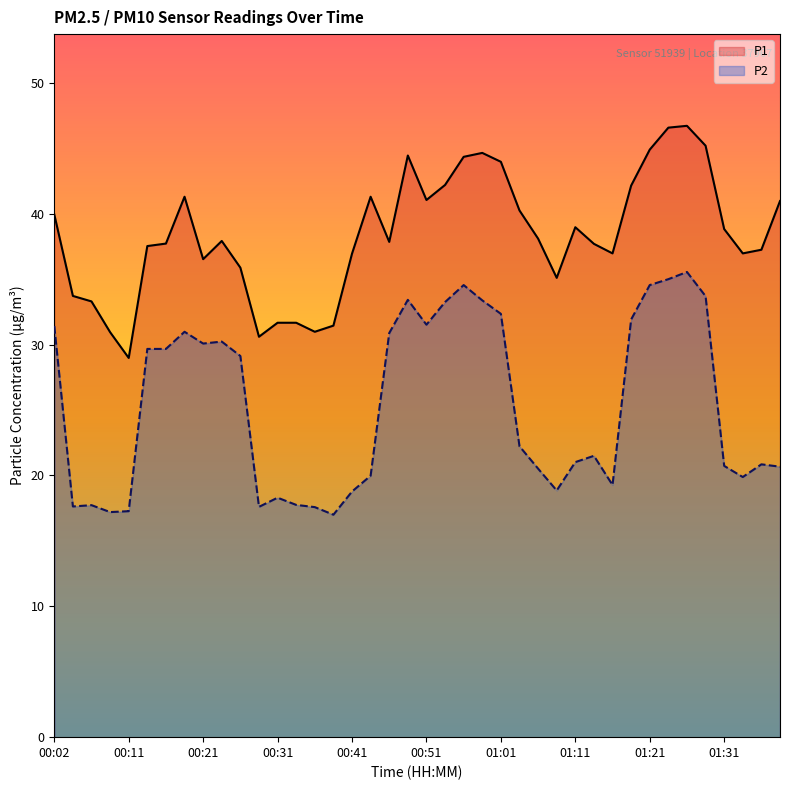

At how many categories does at least one series exceed 19?

40